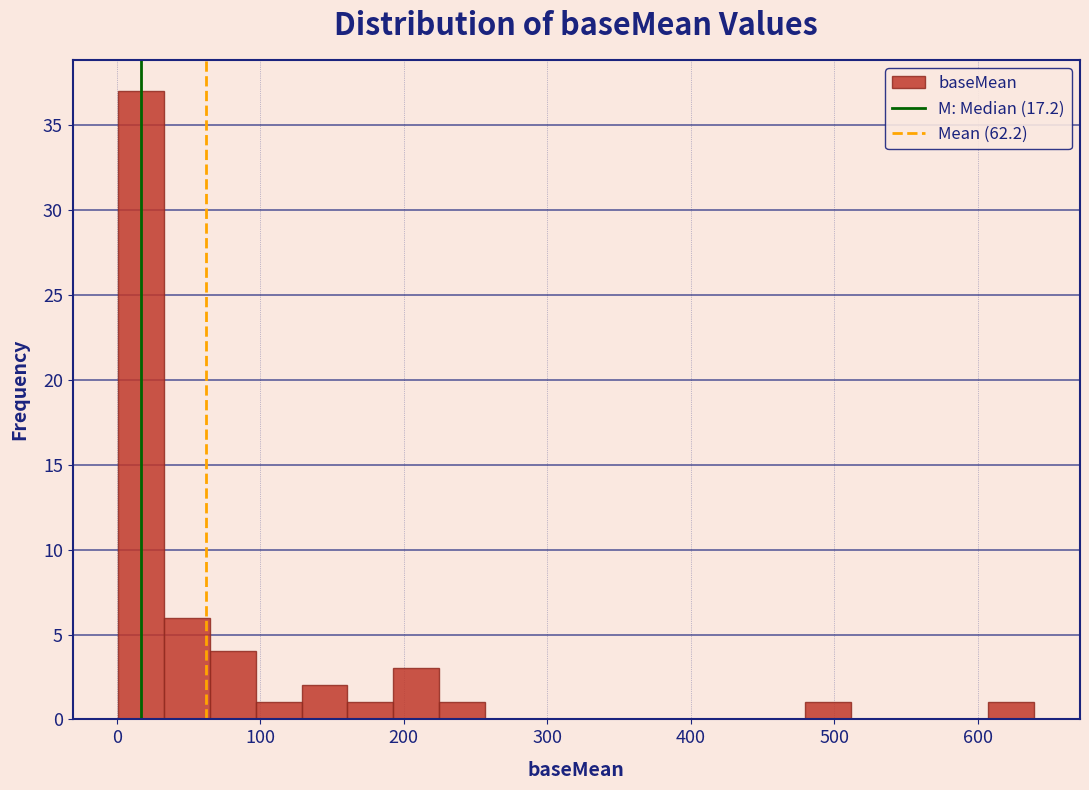

Read against the x-axis, roughly where is the centre of the tallest bar?

20